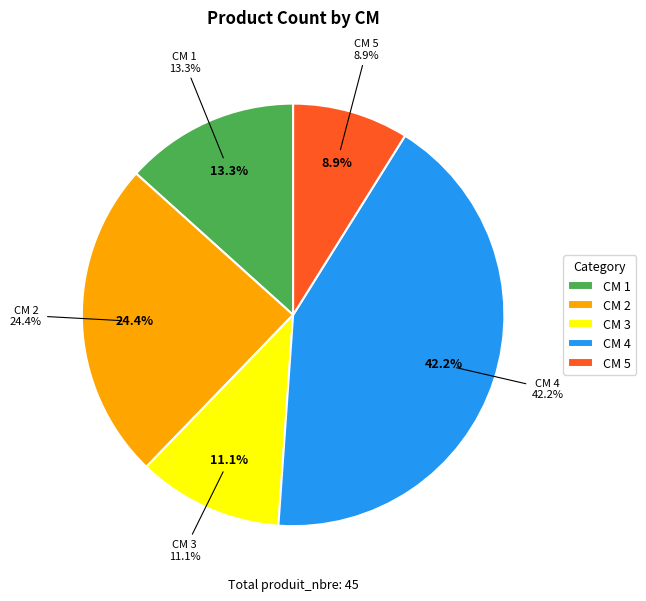

True or false: 4 accounts for 42% of the total.

True